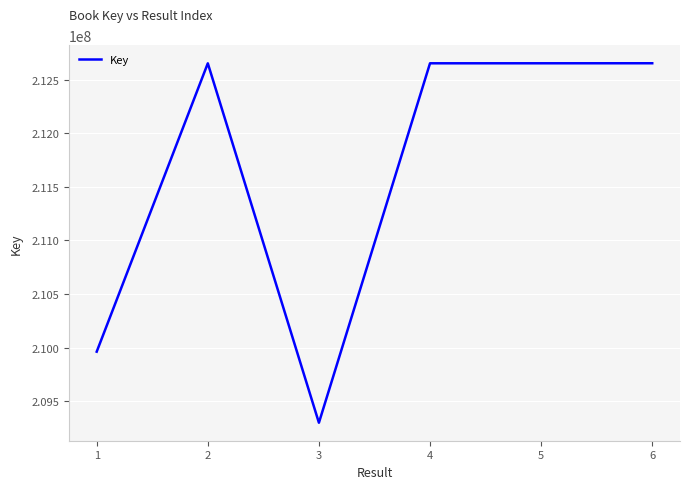

At which category does the data reach its first local peak?

2